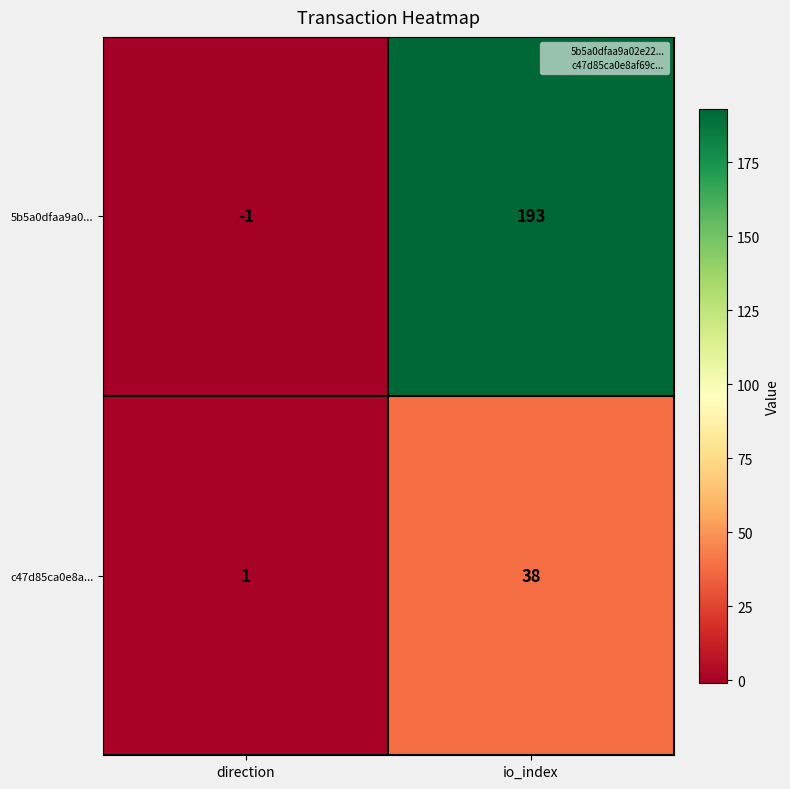

What is the average value of the 5b5a0dfaa9a0... series?

96